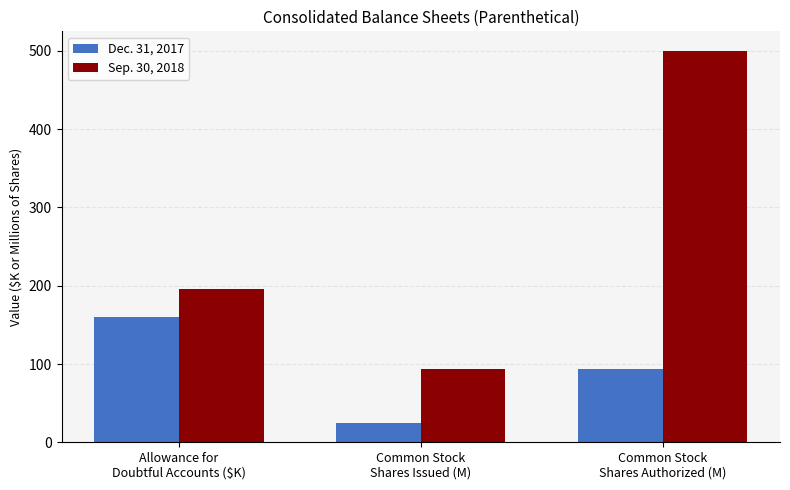

The Dec. 31, 2017 series shows 234.1 at Allowance for
Doubtful Accounts ($K). True or false?

False